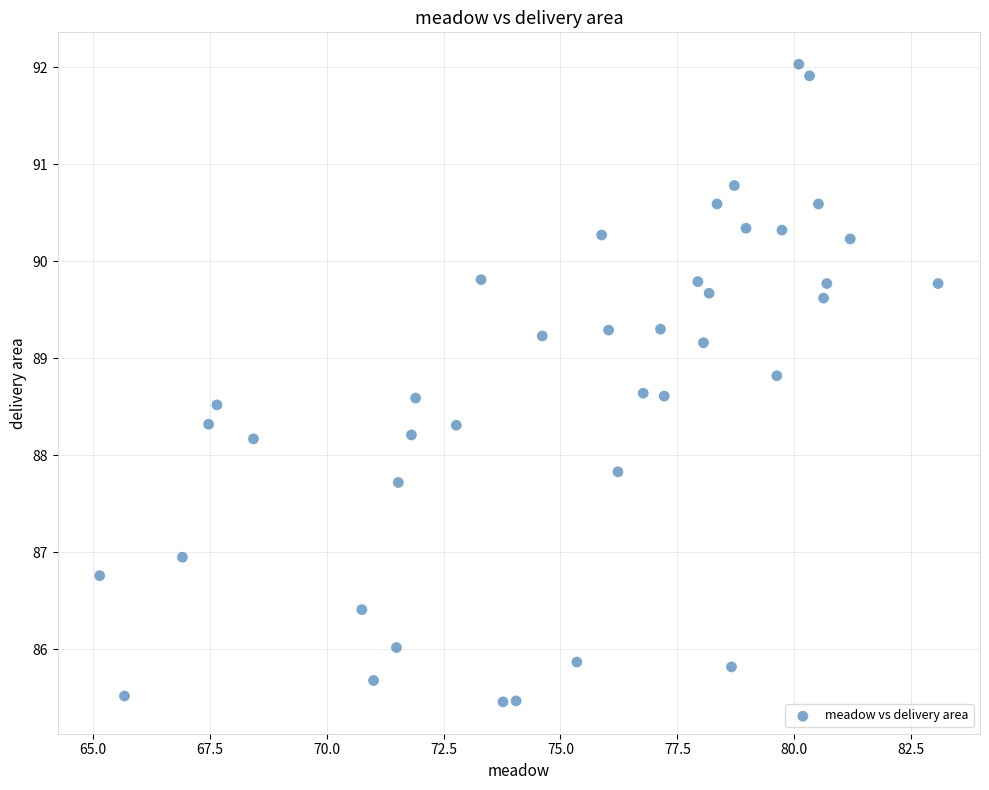

What is the range of Y values (max minus min)?

6.6